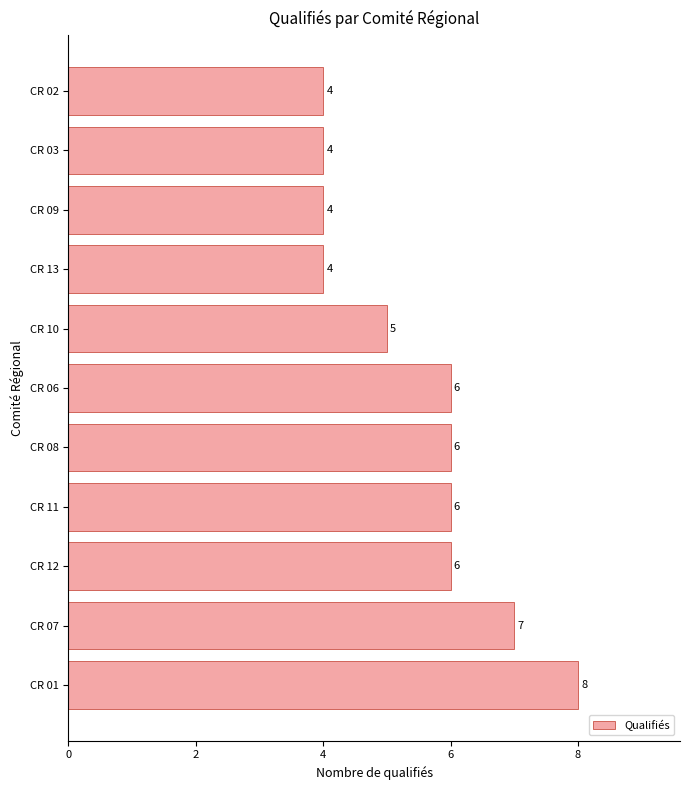

What is the difference between the maximum and minimum values?

4